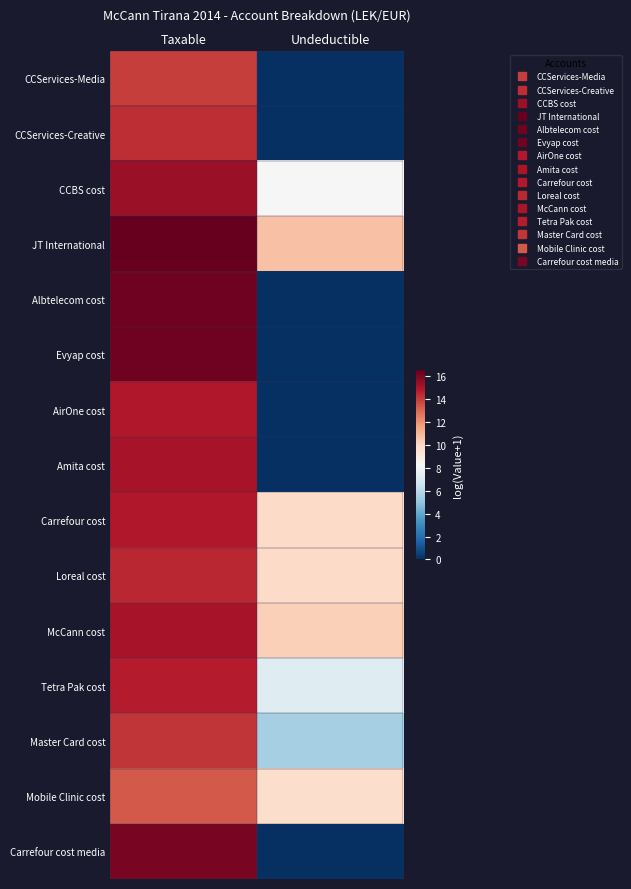

At how many categories does at least one series exceed 8?

2